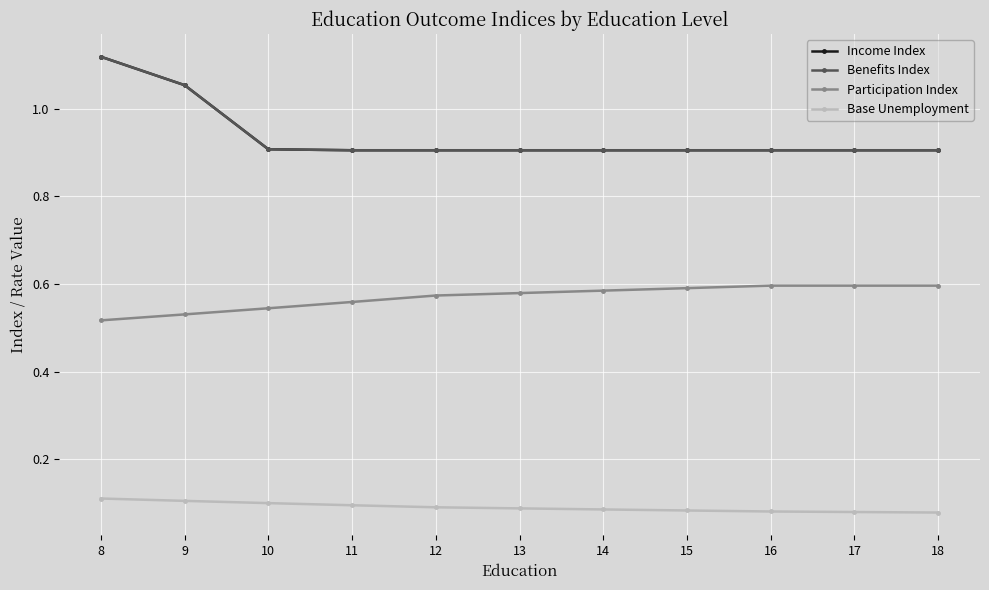

What is the sum of all Participation Index values?

6.3